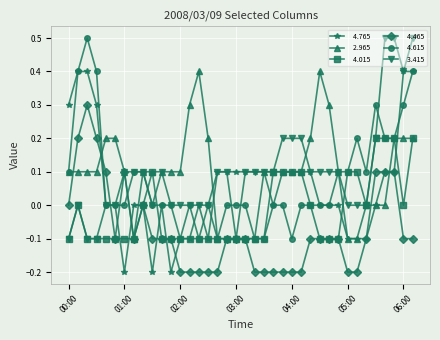

Does the chart display data point markers on the line(s)?

Yes